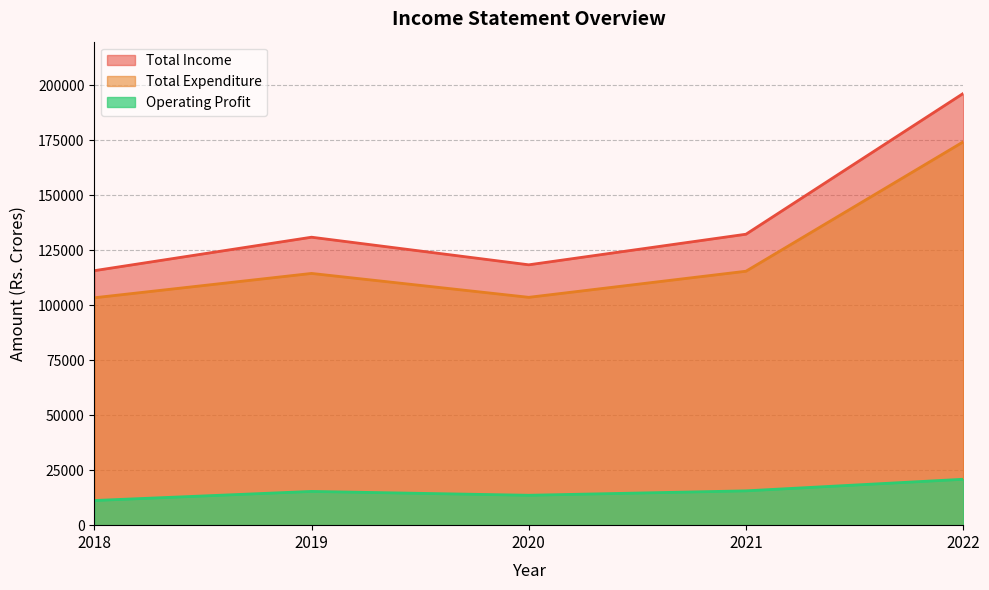

Between 2021 and 2022, which is larger?

2022